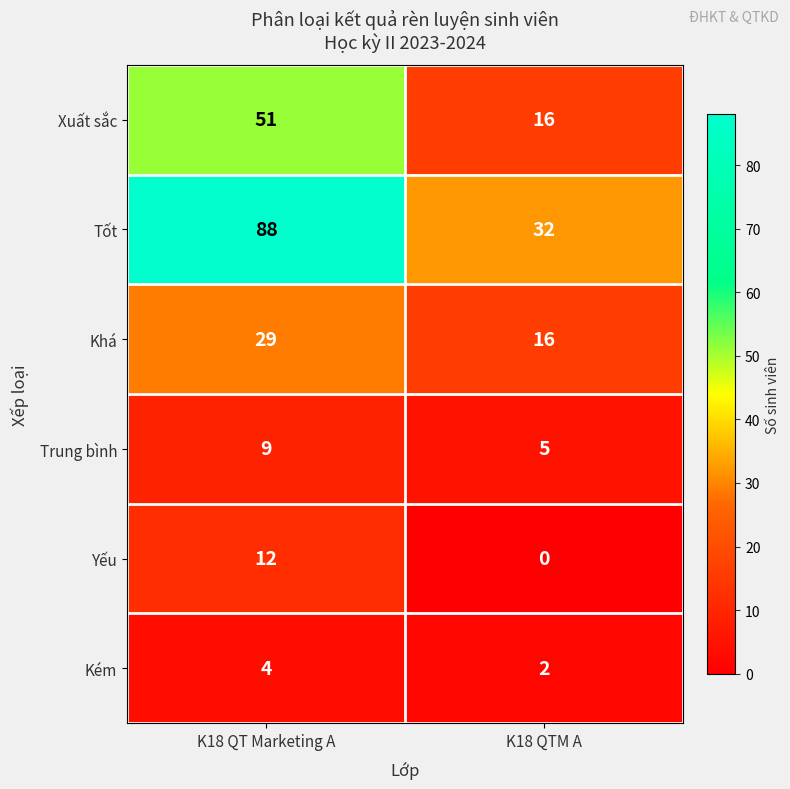

Which category has the lowest value across all series?

K18 QTM A